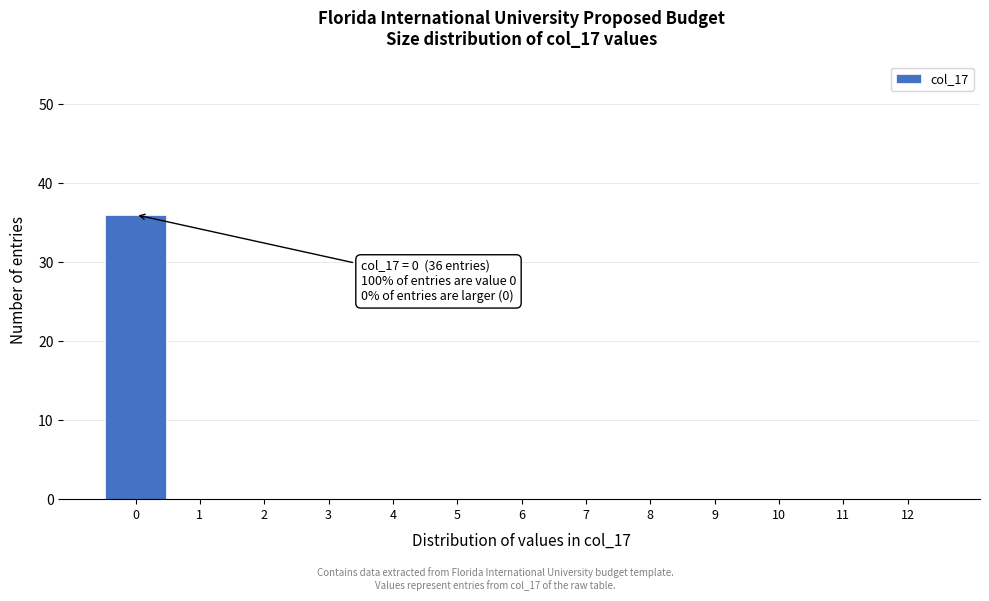

Reading left to right, what are all the values shown in this chart?

0=36	1=0	2=0	3=0	4=0	5=0	6=0	7=0	8=0	9=0	10=0	11=0	12=0